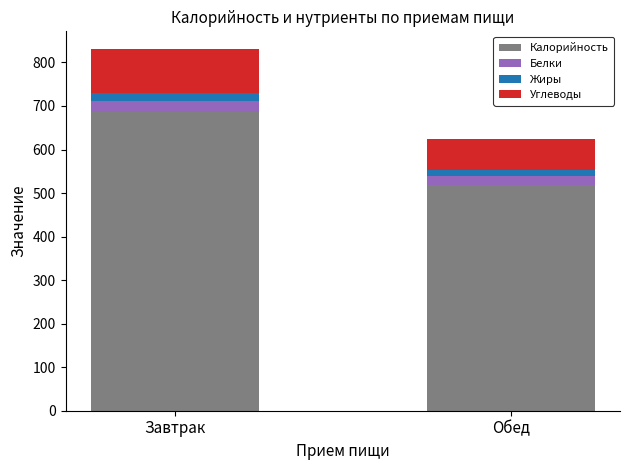

What is the approximate value of Калорийность at Завтрак?

686.4